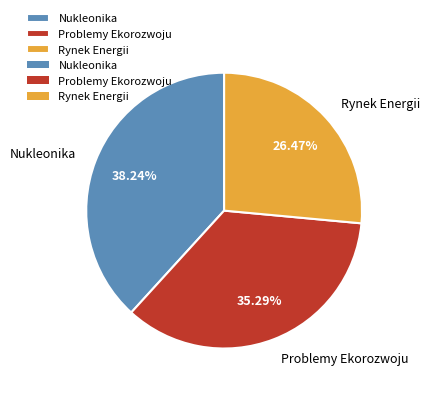

How many slices are in this pie chart?

3